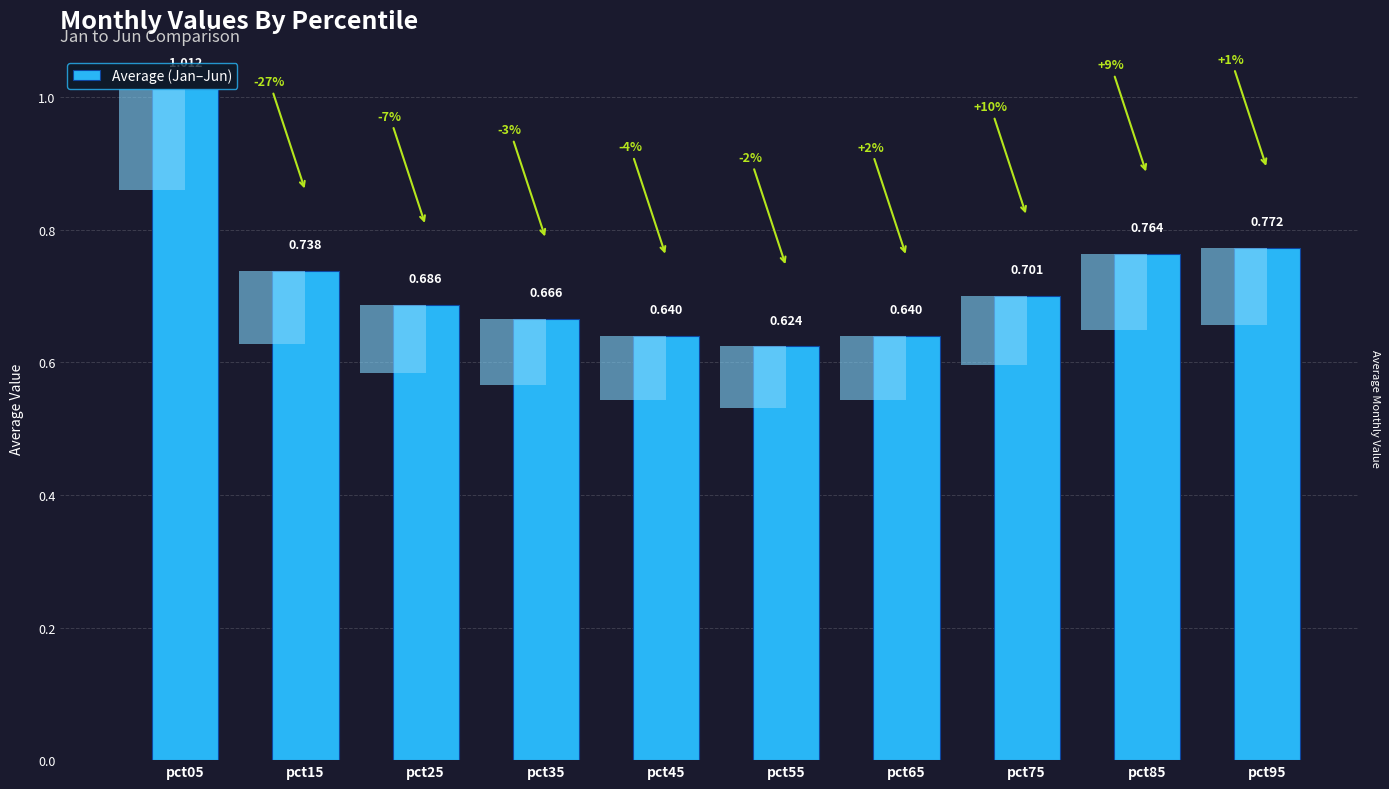

What is the average value?

0.7